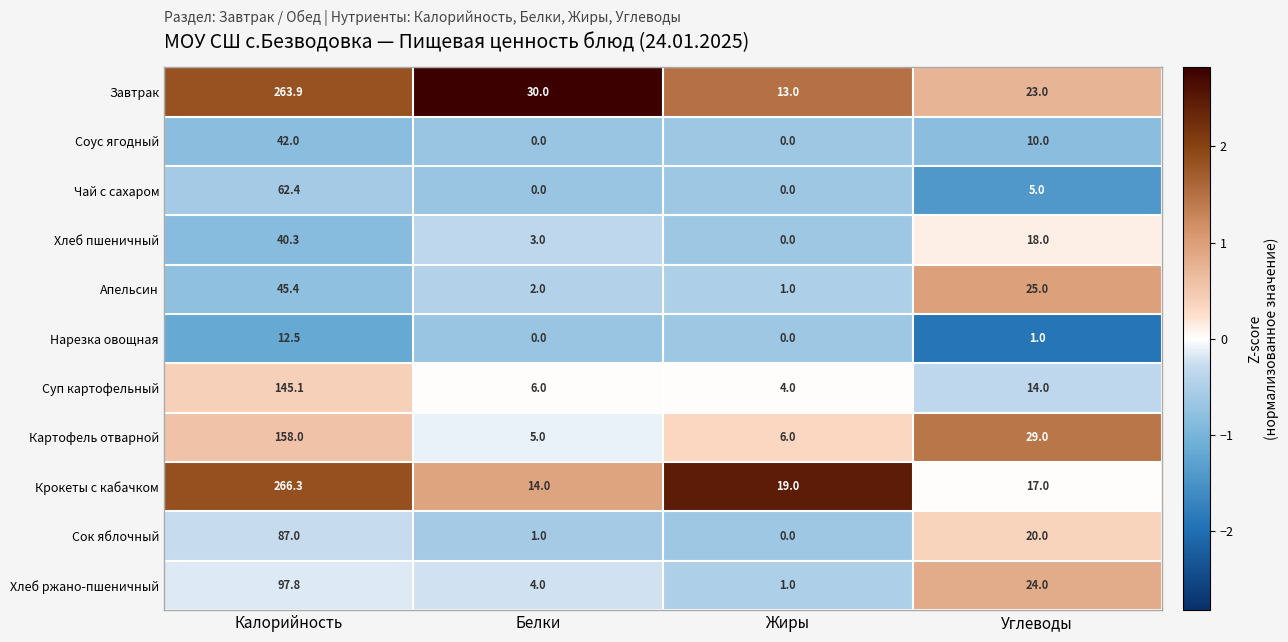

What is the average value of the Завтрак series?

82.5